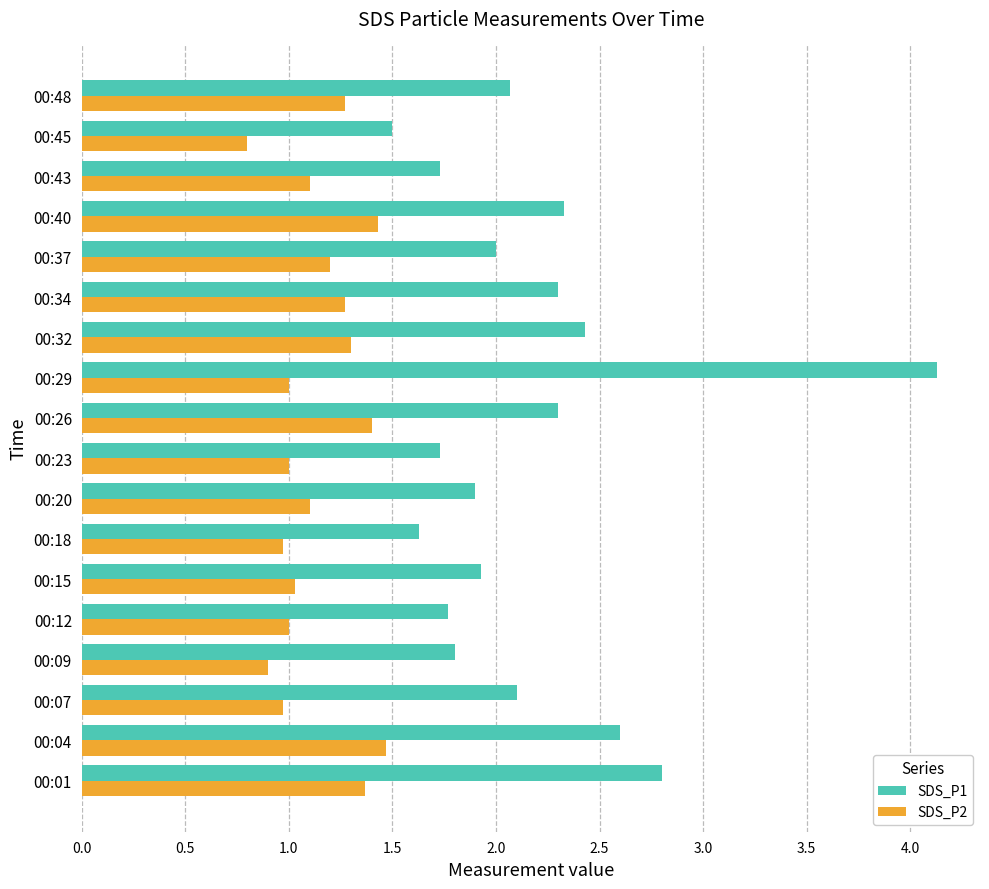

Which category has the lowest value in the SDS_P2 series?

00:45